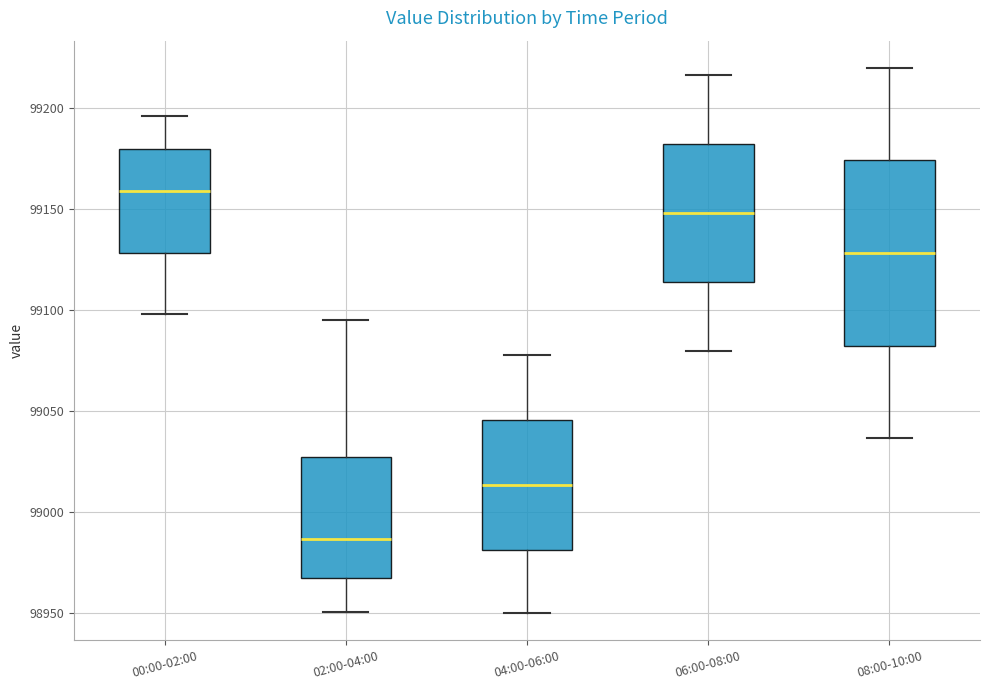

Reading left to right, transcribe this box plot: for each box, give where its median line is, the range the box spans, and where its two whiskers end, as read against the y-axis. The values are not printed on the chart, so give them approximately, as read against the axis.

00:00-02:00: median 99160, box 99130 to 99180, whiskers 99100 to 99195
02:00-04:00: median 98985, box 98965 to 99025, whiskers 98950 to 99095
04:00-06:00: median 99015, box 98980 to 99045, whiskers 98950 to 99080
06:00-08:00: median 99150, box 99115 to 99180, whiskers 99080 to 99215
08:00-10:00: median 99130, box 99085 to 99175, whiskers 99035 to 99220